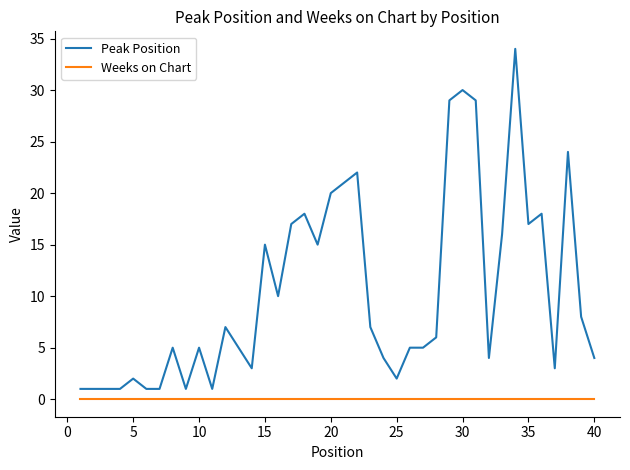

True or false: Weeks on Chart and Peak Position intersect in this chart.

False